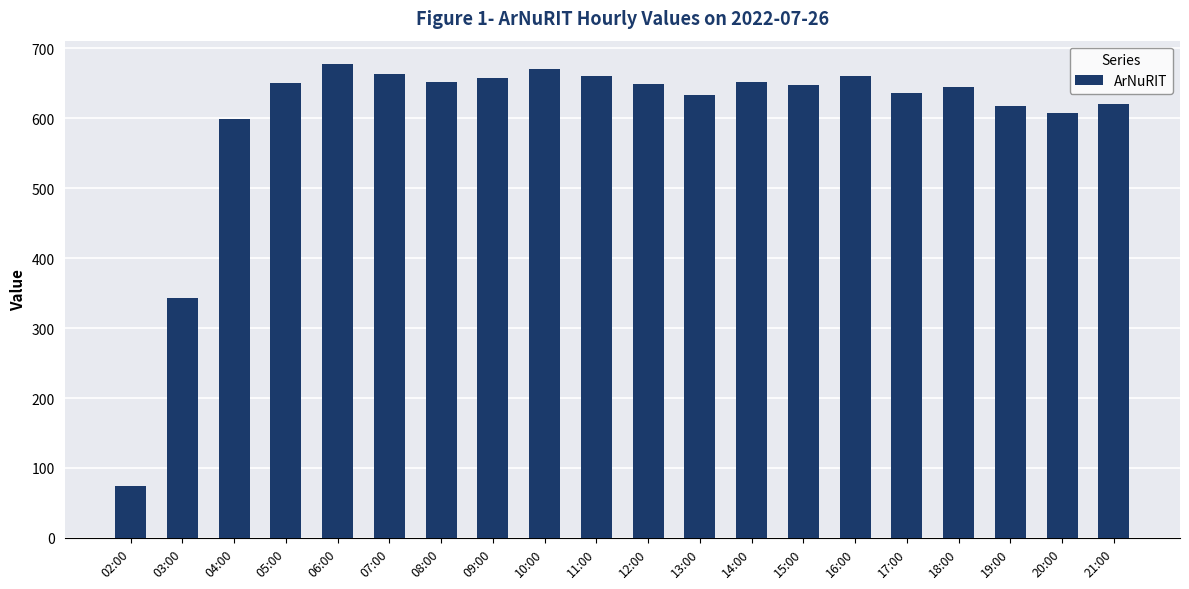

How many data points are less than 649?

10